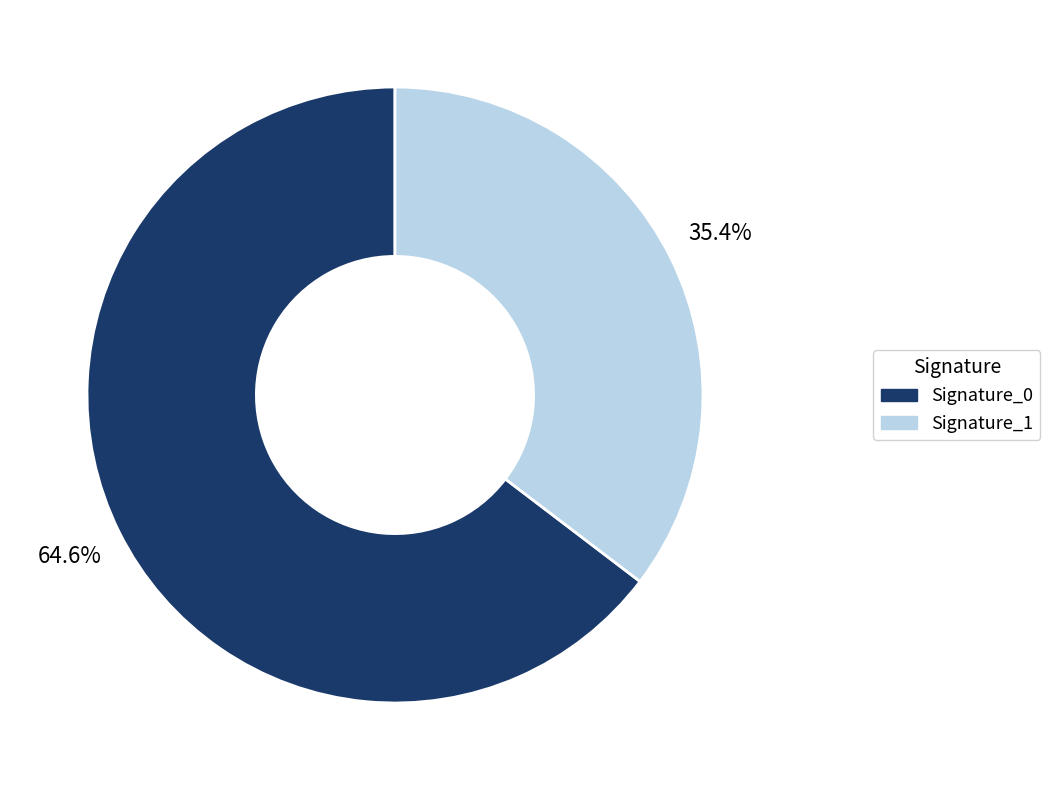

To the nearest percent, what is the difference between the largest and smallest slice percentages?

29%